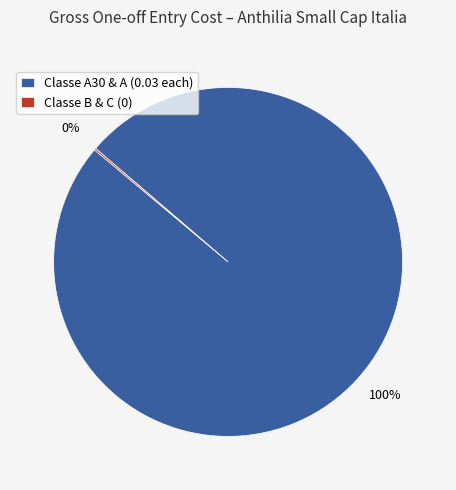

Does Classe A30 & A (0.03 each) represent more than half of the total?

Yes